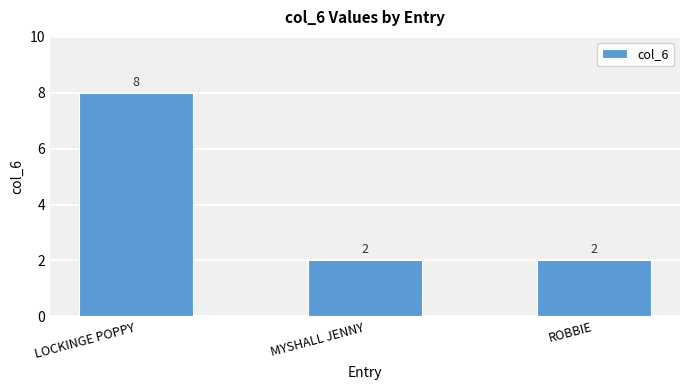

What is the approximate value at LOCKINGE POPPY?

8